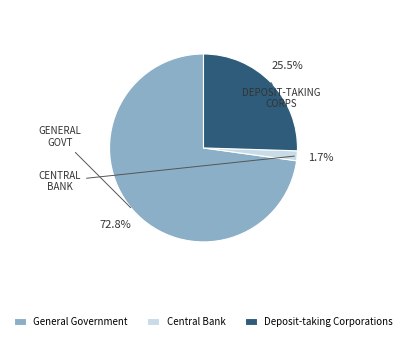

Which slice represents more than half of the pie?

General Government